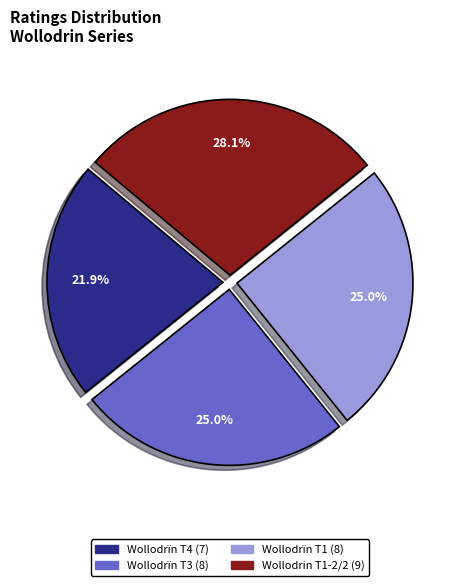

Does any single category account for the majority?

No